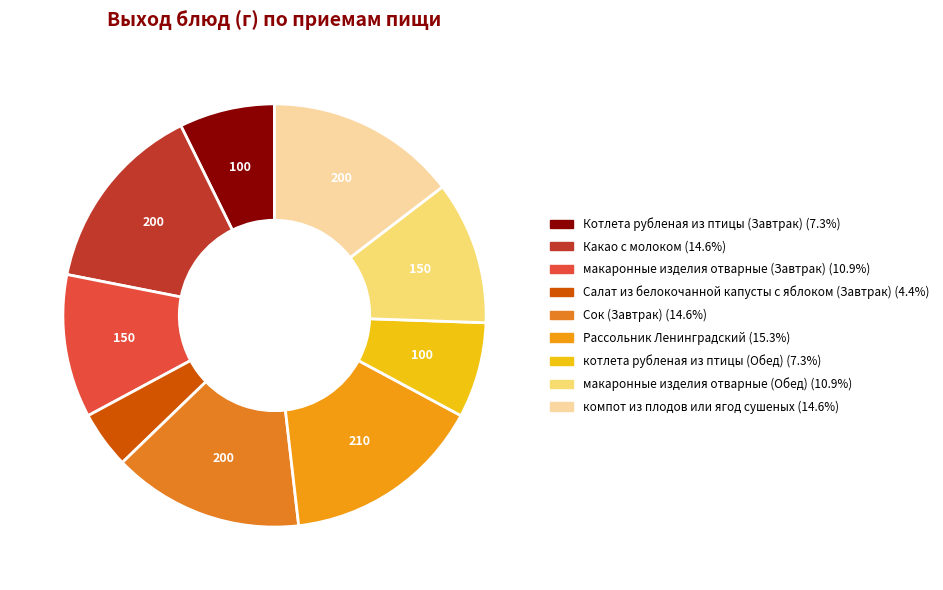

Rank the categories by value from highest to lowest.

Рассольник Ленинградский, Какао с молоком, Сок (Завтрак), компот из плодов или ягод сушеных, макаронные изделия отварные (Завтрак), макаронные изделия отварные (Обед), Котлета рубленая из птицы (Завтрак), котлета рубленая из птицы (Обед), Салат из белокочанной капусты с яблоком (Завтрак)